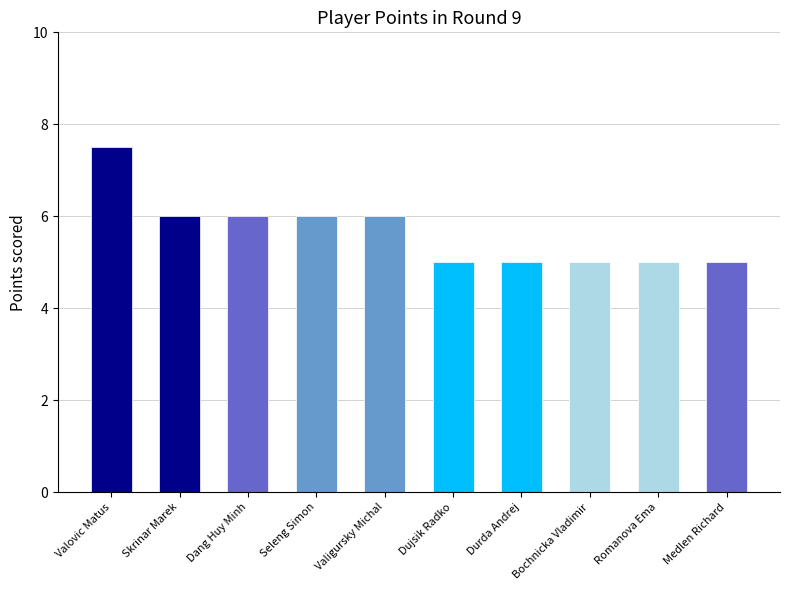

Reading left to right, extract all data points from this chart.

Valovic Matus=7.5	Skrinar Marek=6.0	Dang Huy Minh=6.0	Seleng Simon=6.0	Valigursky Michal=6.0	Dujsik Radko=5.0	Durda Andrej=5.0	Bochnicka Vladimir=5.0	Romanova Ema=5.0	Medlen Richard=5.0